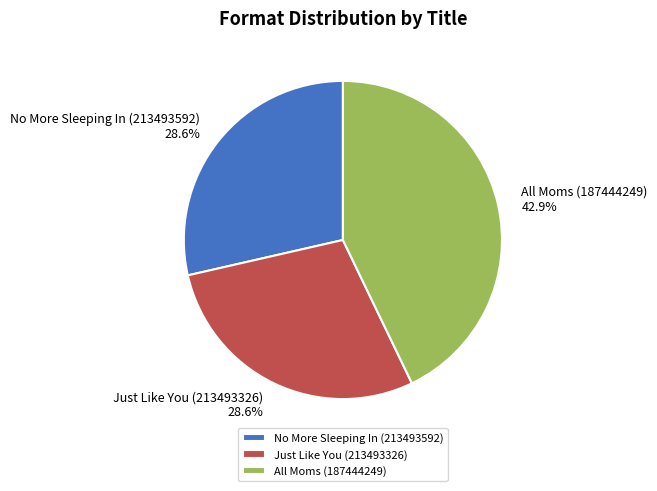

Which category has the biggest portion of the pie?

All Moms (187444249)